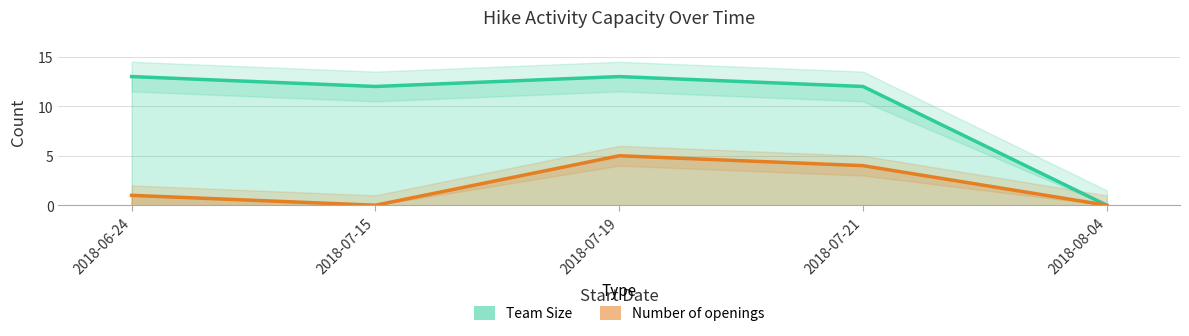

Rank the categories by Number of openings value from lowest to highest.

2018-07-15, 2018-08-04, 2018-06-24, 2018-07-21, 2018-07-19